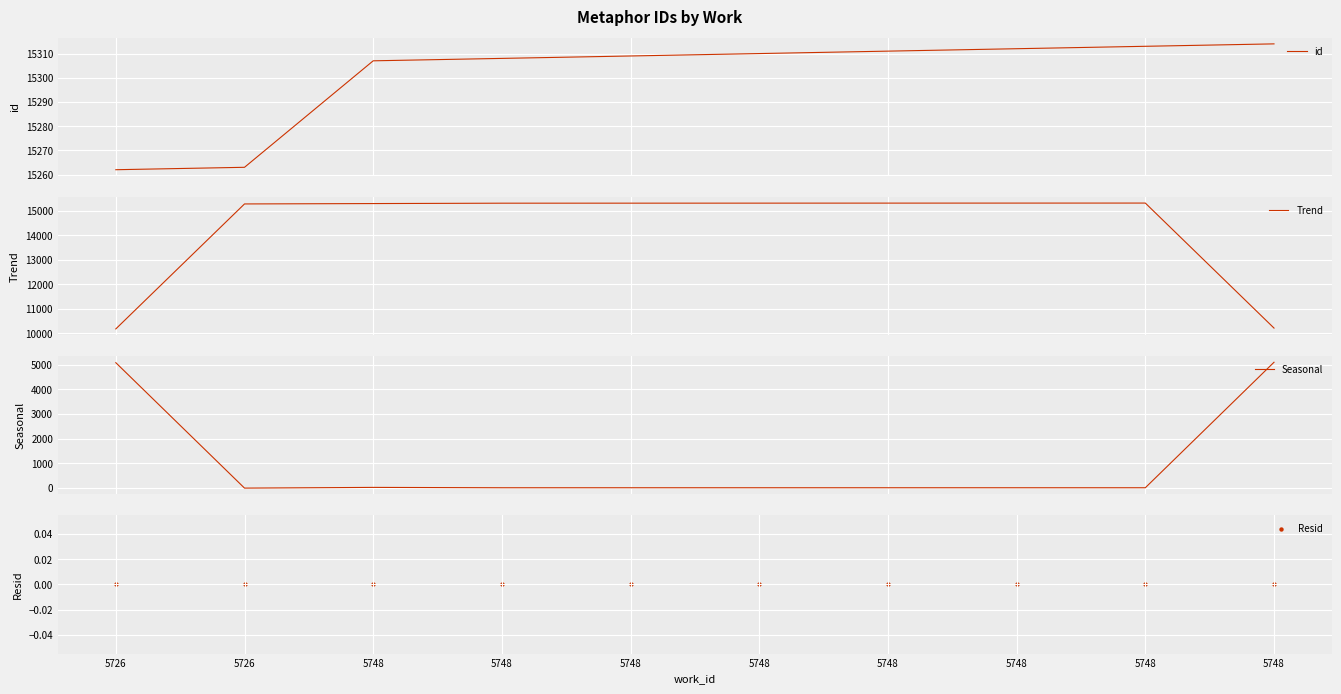

What are all the series names shown in the legend?

id, Trend, Seasonal, Resid